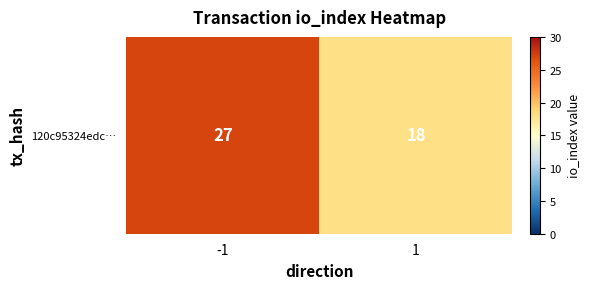

Approximately how many times larger is the value at 1 compared to -1?

0.7